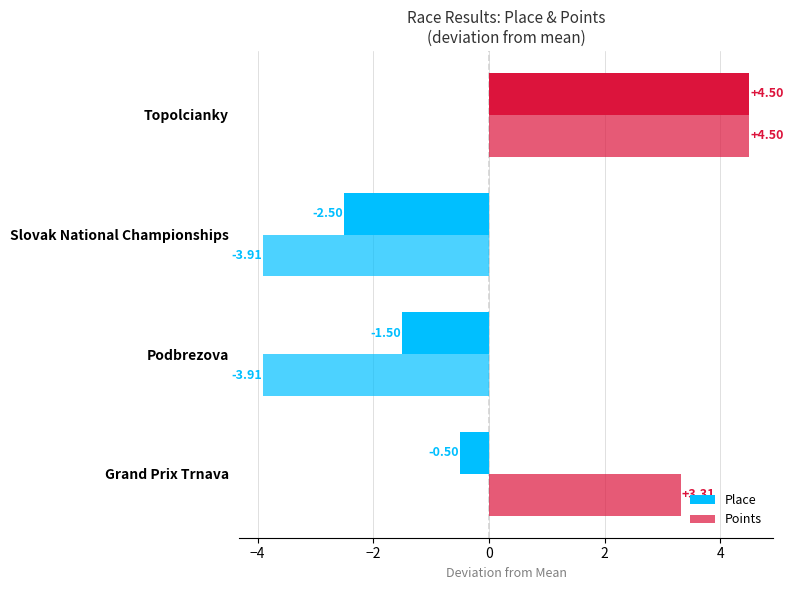

How many data points in Place are less than 0?

3